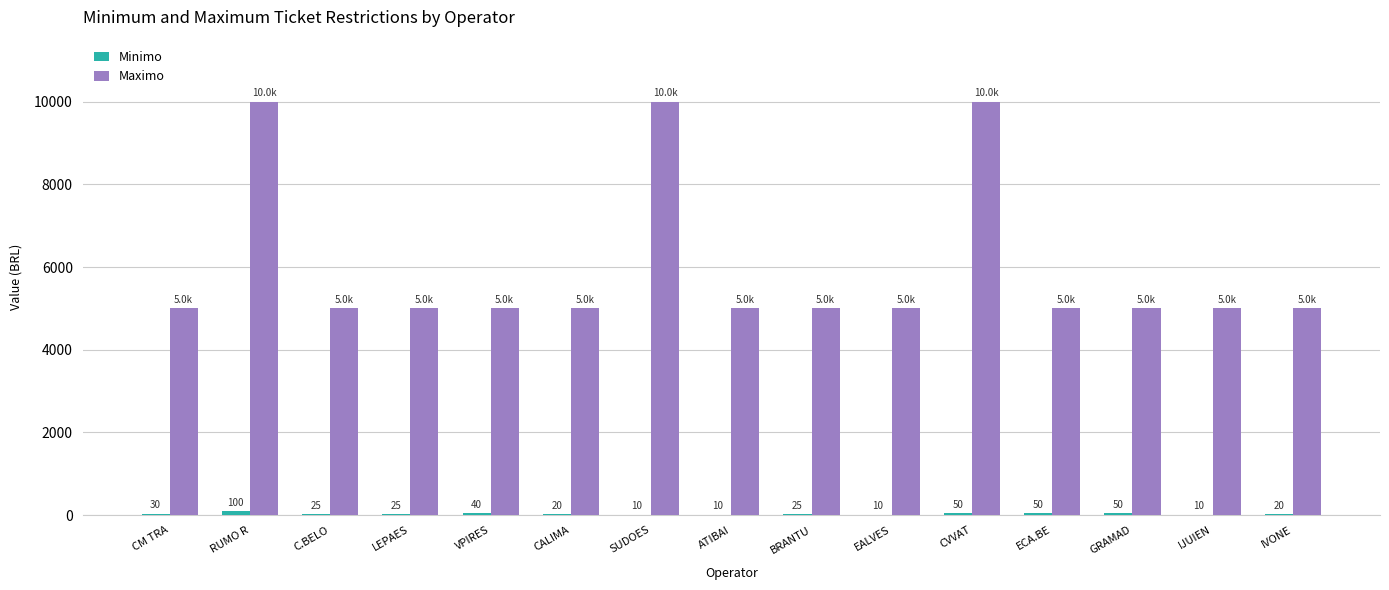

What is the sum of all Maximo values?

90000